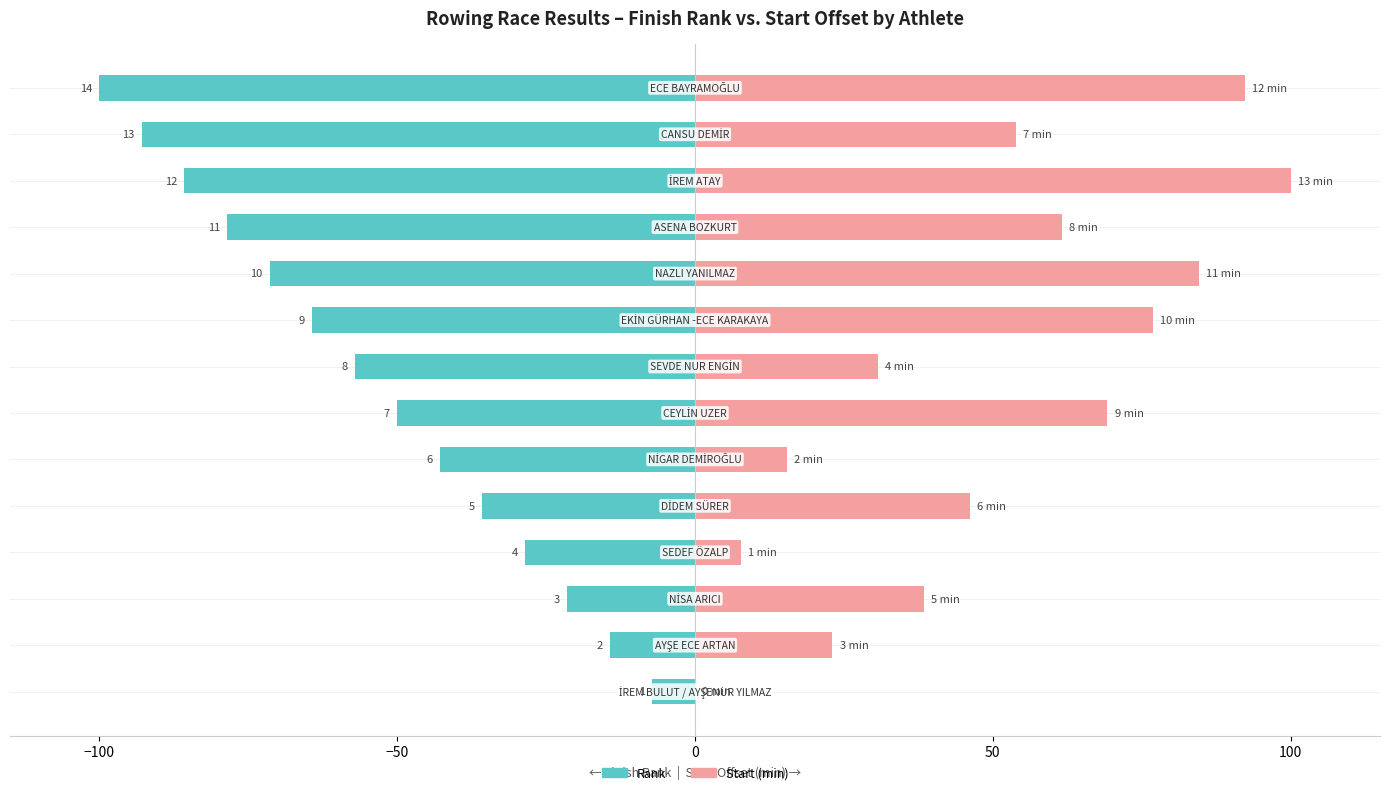

Rank the series by their maximum value, from lowest to highest.

Rank, Start (min)